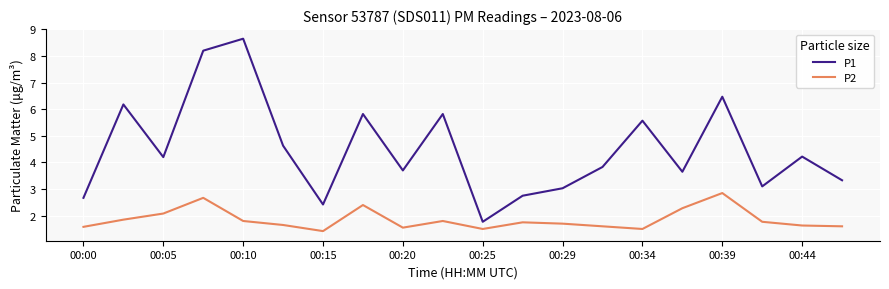

List the series in order of their overall mean, highest first.

P1, P2